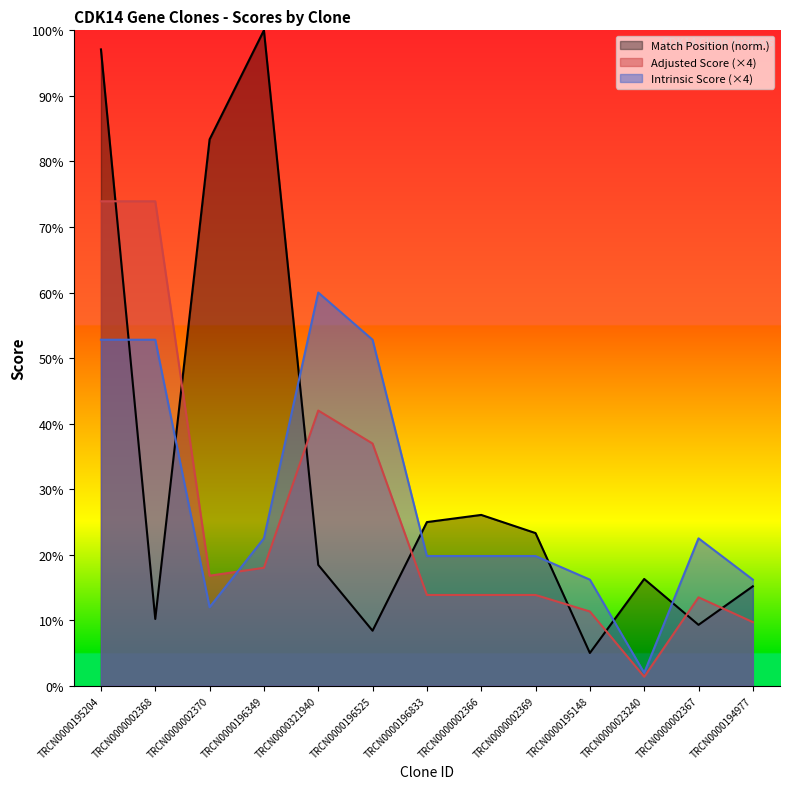

Between TRCN0000002370 and TRCN0000321940, which is larger?

TRCN0000002370